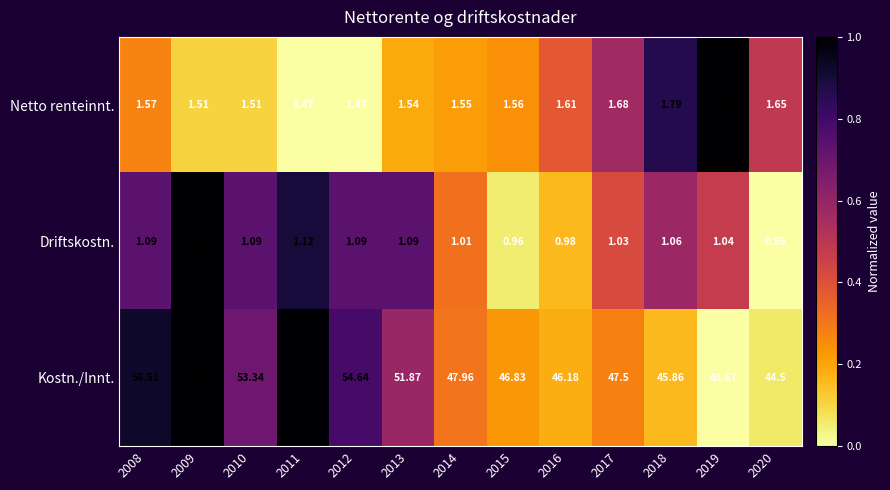

Which series has the widest spread of values?

Kostn./Innt.